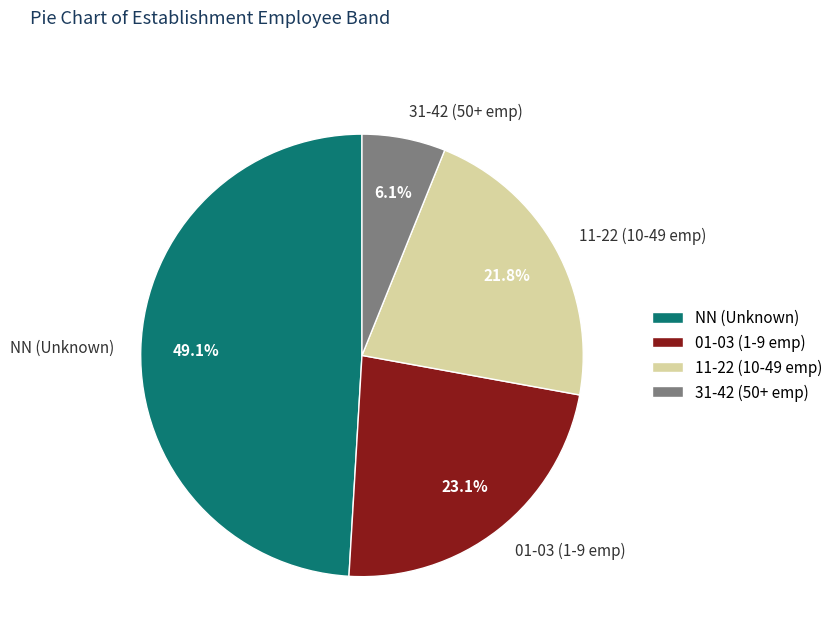

How many slices are in this pie chart?

4